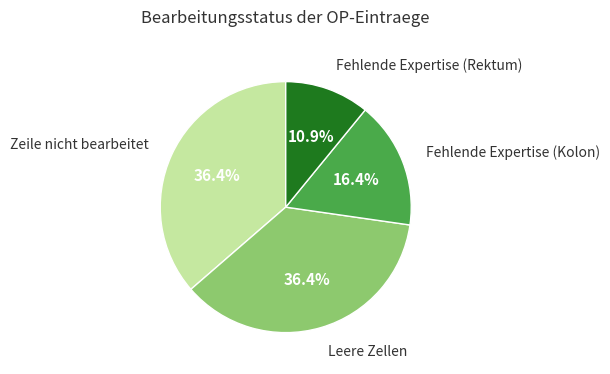

Does any single category account for the majority?

No